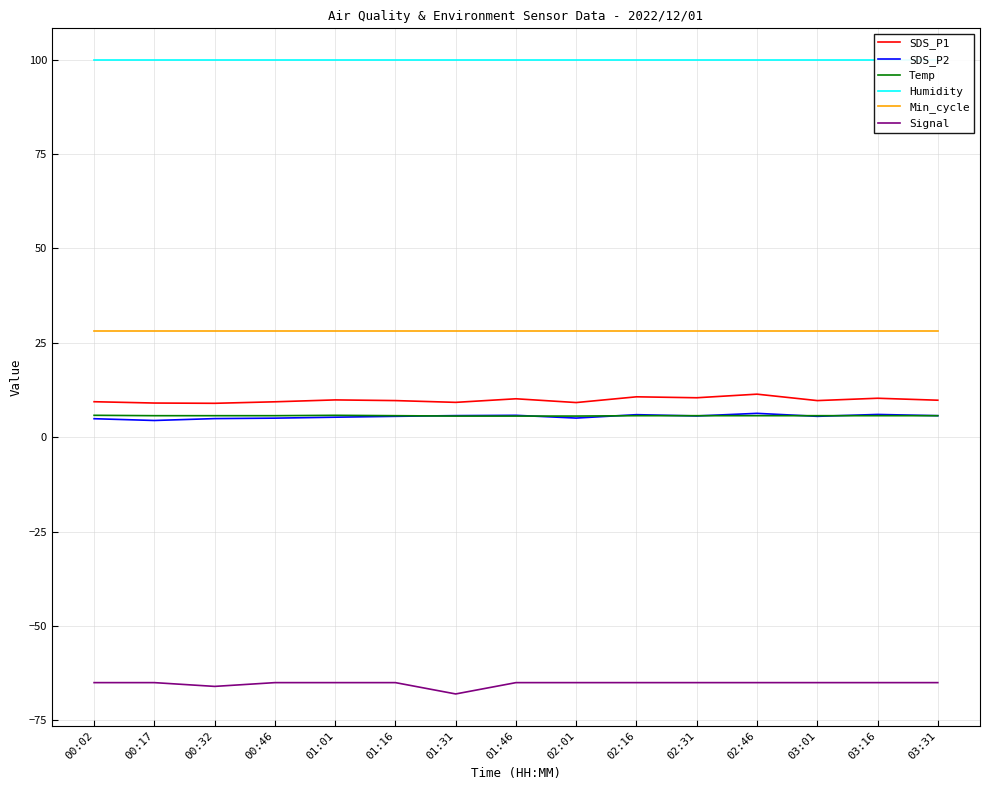

Which has a higher value, 02:31 or 01:16?

02:31